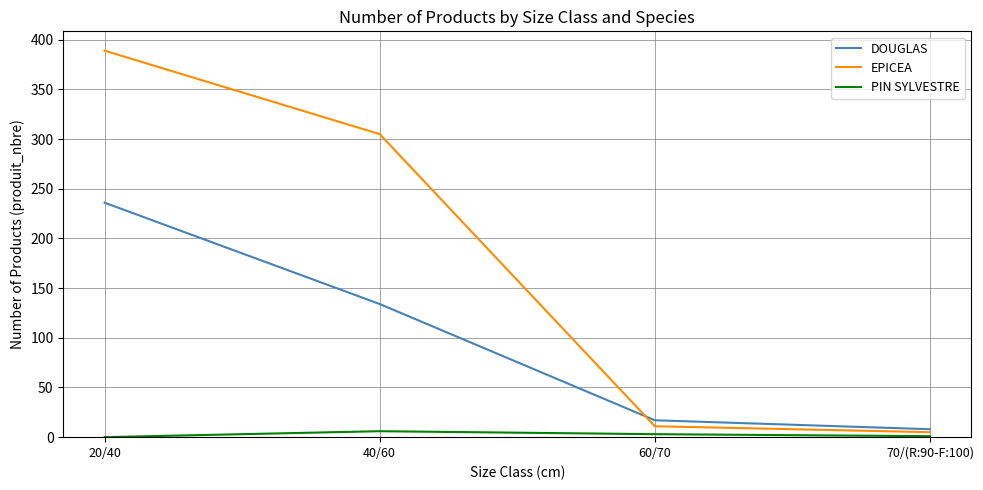

True or false: PIN SYLVESTRE and DOUGLAS cross at least once.

False